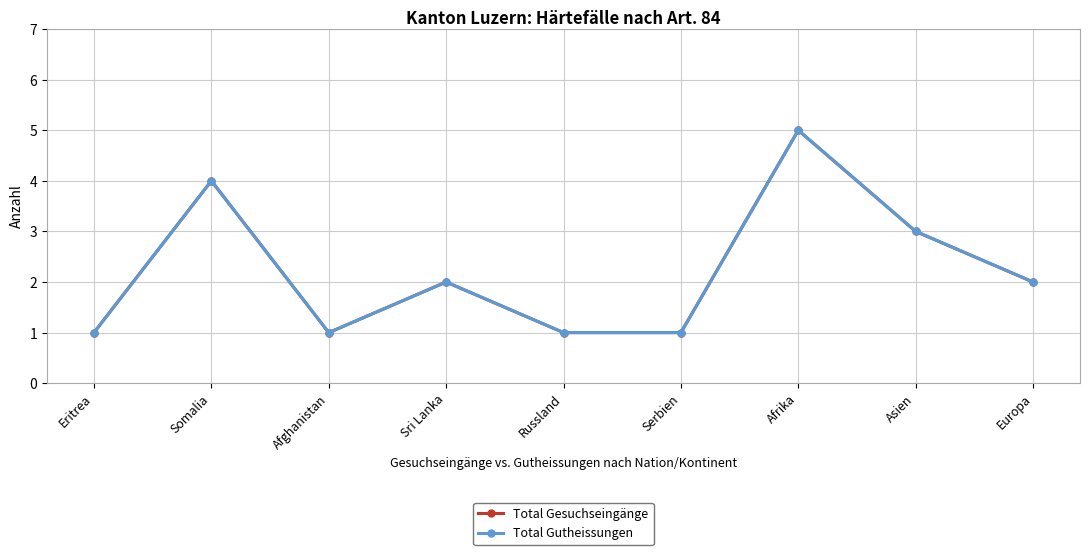

What is the smallest value displayed?

1